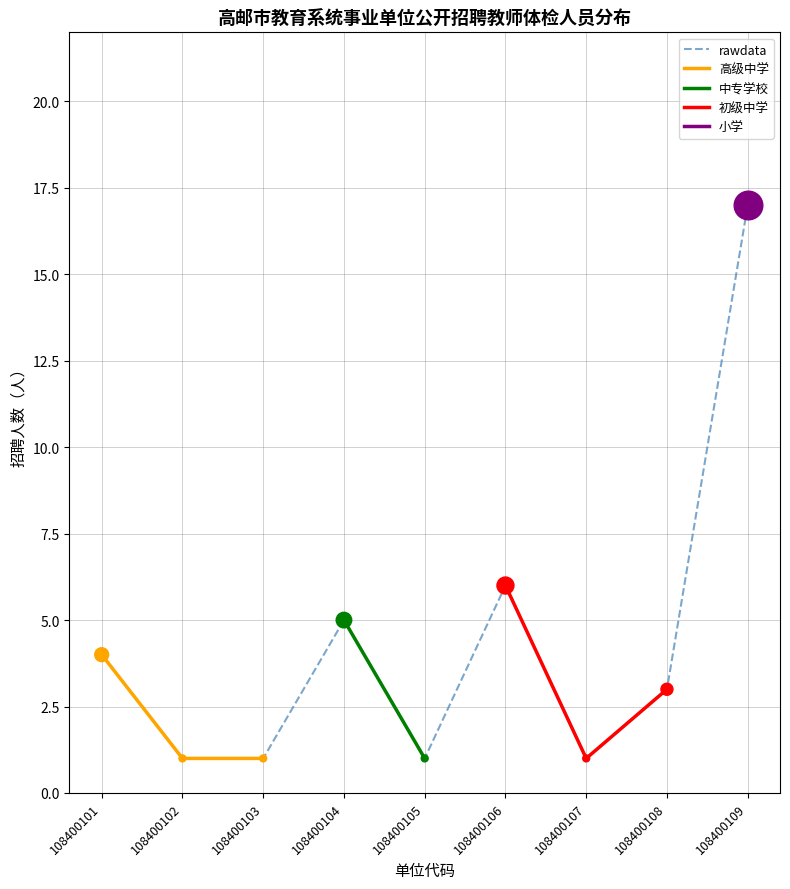

Is it true that rawdata equals 2 at 108400105?

False